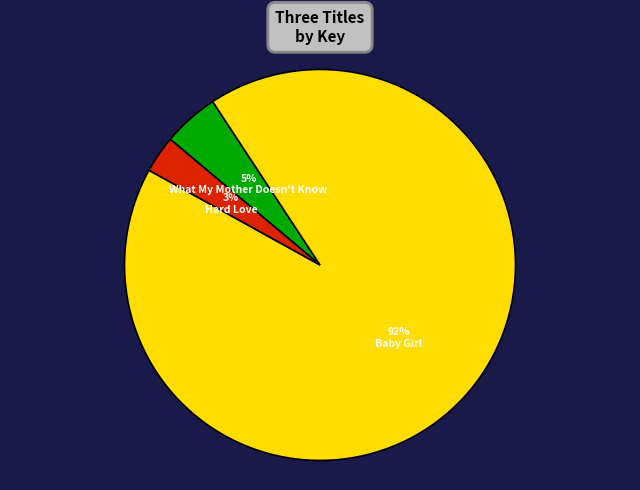

Is there a majority slice in this chart?

Yes